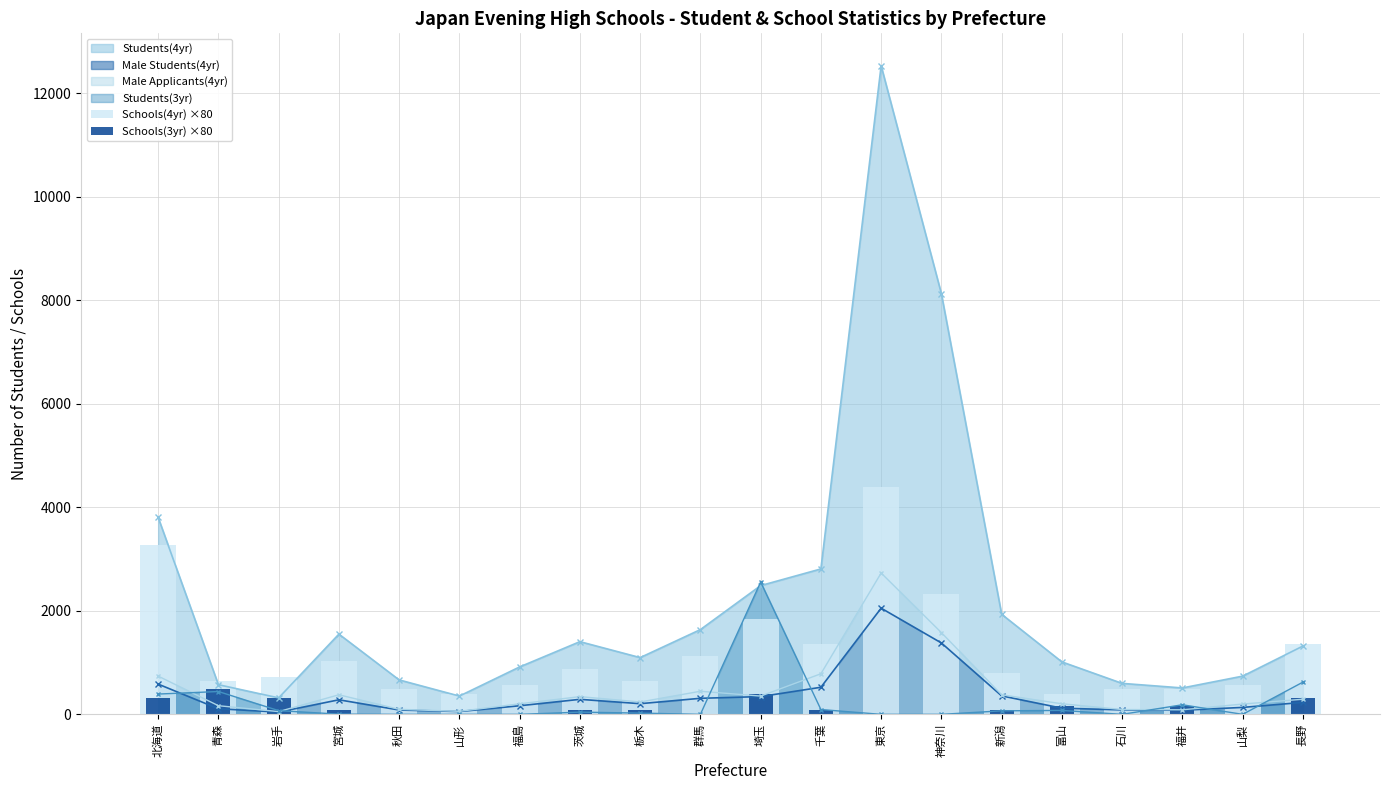

What is the difference between the Schools(4yr) ×80 values at 茨城 and 青森?

240